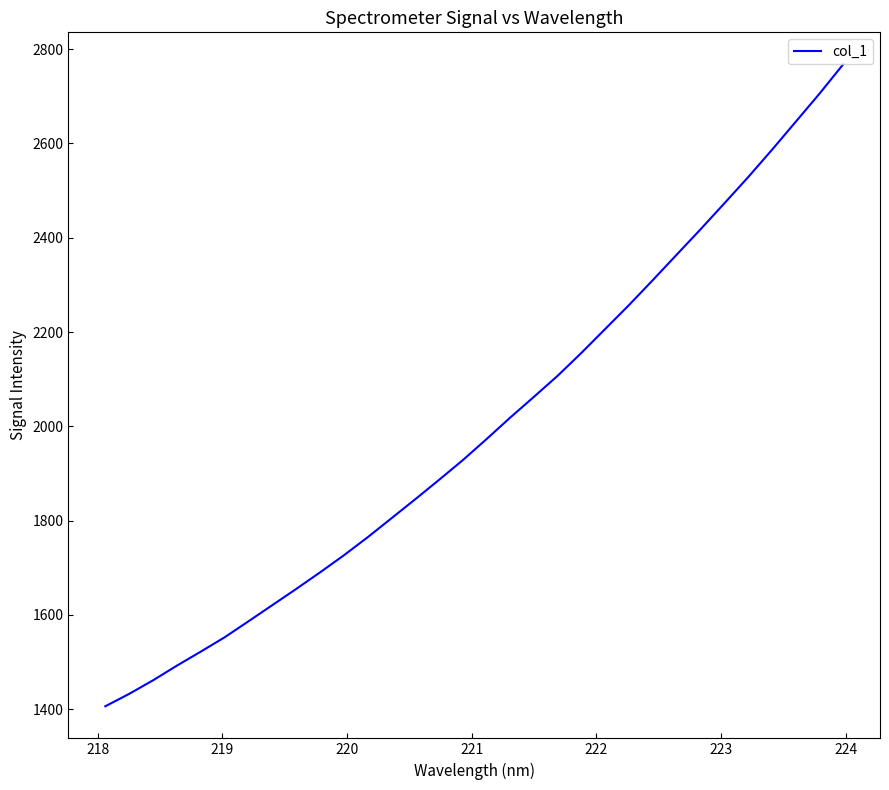

What is the difference between the maximum and minimum values?

1361.2